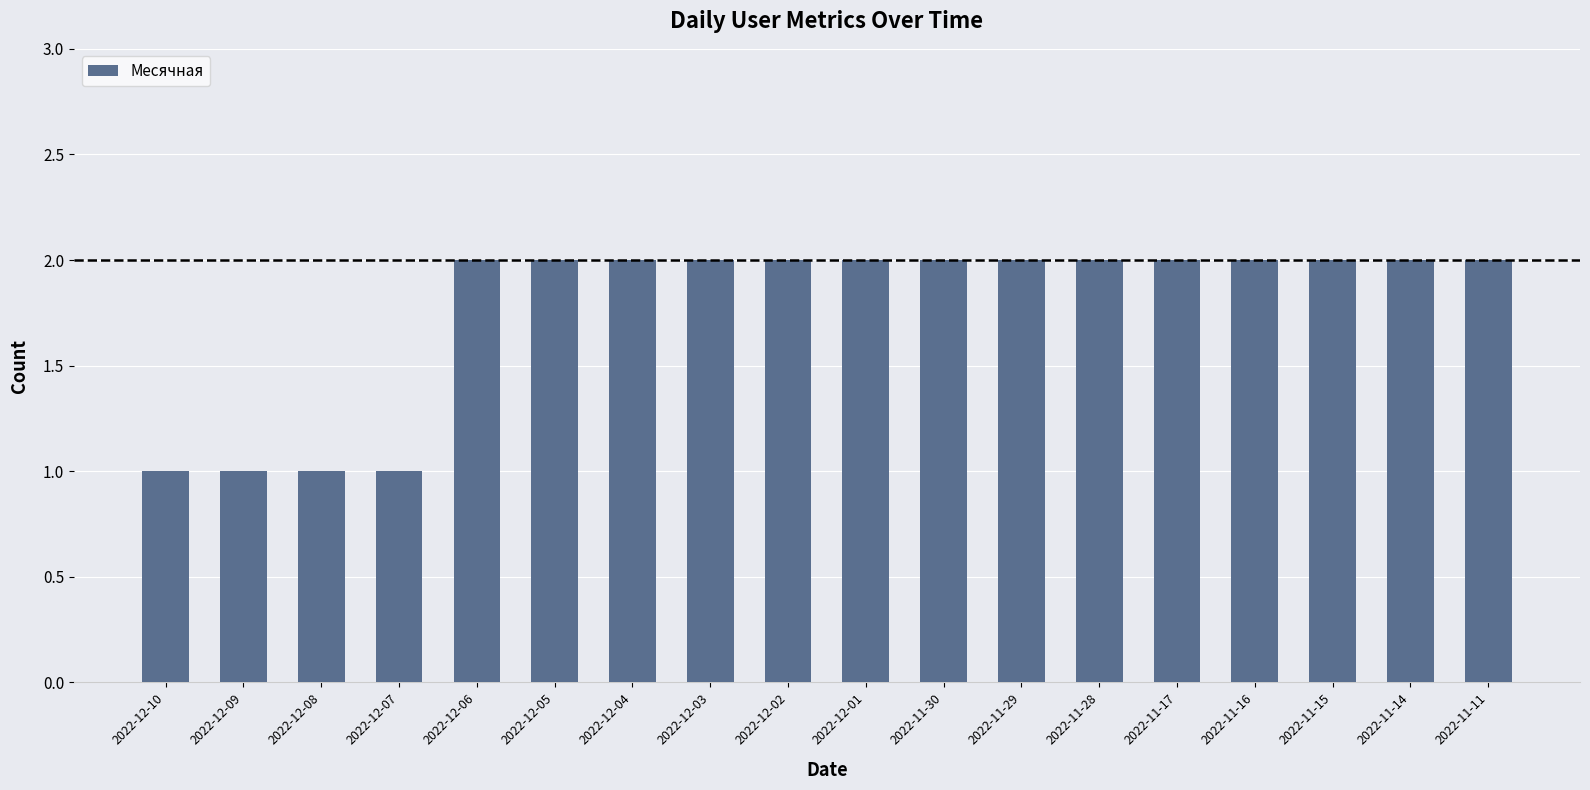

How many distinct data groups are displayed?

1